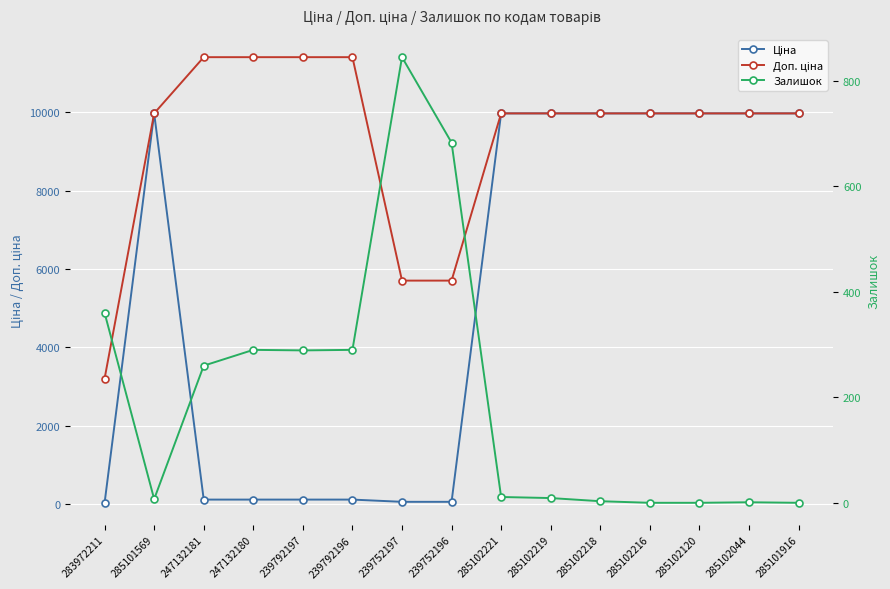

Is it true that Ціна equals 92.8 at 239752196?

False